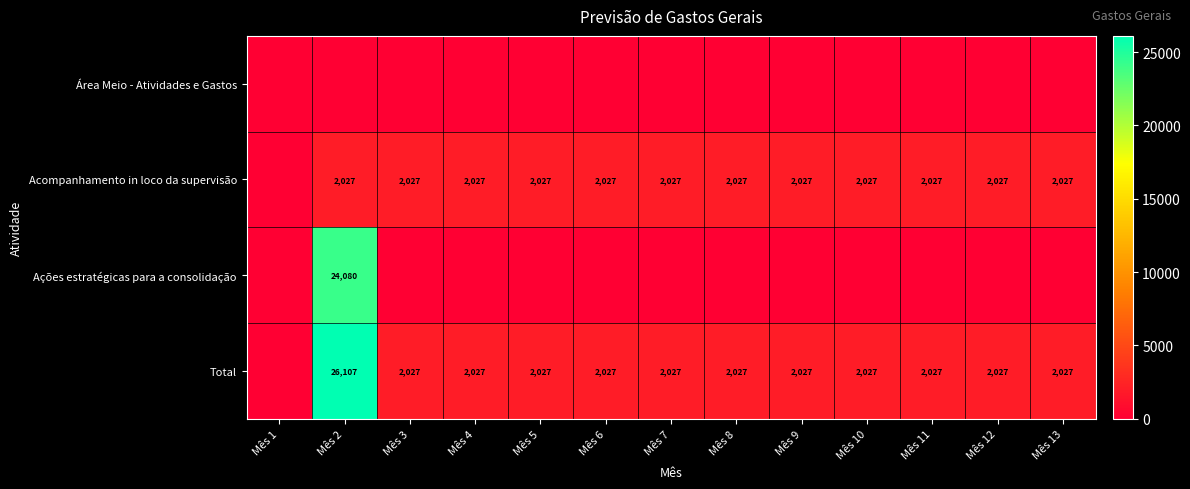

What is the total value across all series at Mês 11?

4053.3